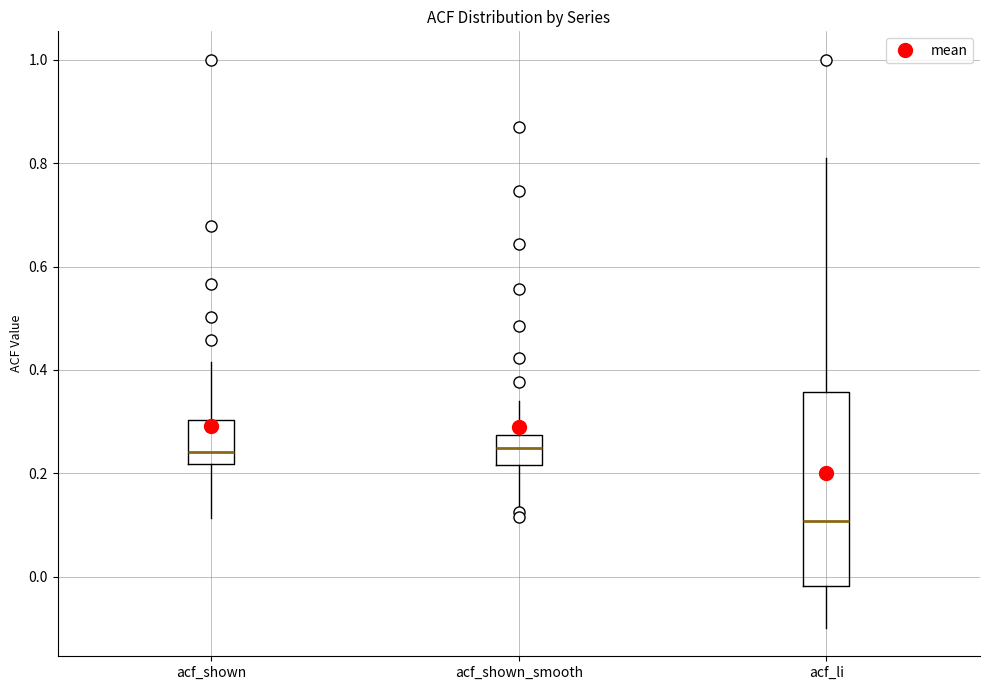

Reading left to right, read every box against the y-axis: the position of its median line, the range the box covers, and the ends of its whiskers. The values are not printed on the chart, so give them approximately, as read against the axis.

acf_shown: median 0.24, box 0.22 to 0.30, whiskers 0.12 to 0.42
acf_shown_smooth: median 0.24, box 0.22 to 0.28, whiskers 0.14 to 0.34
acf_li: median 0.10, box -0.02 to 0.36, whiskers -0.10 to 0.80